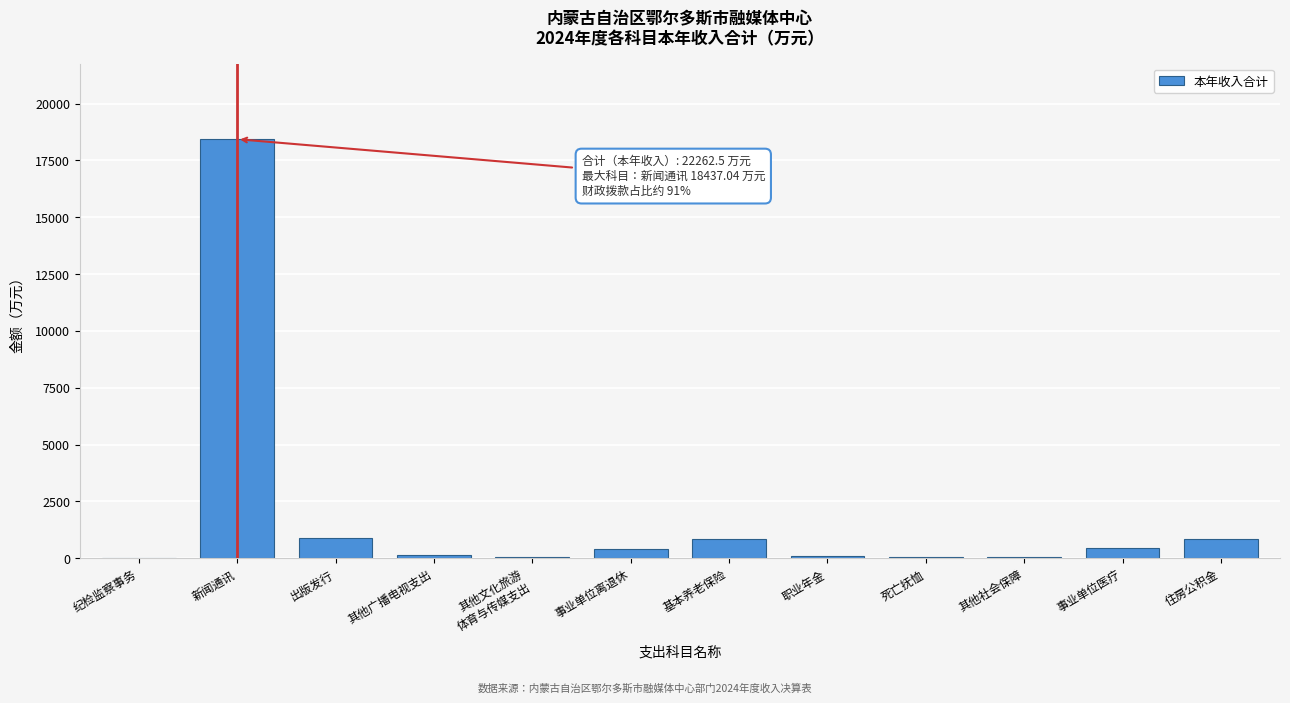

What is the sum of all values?

22262.5